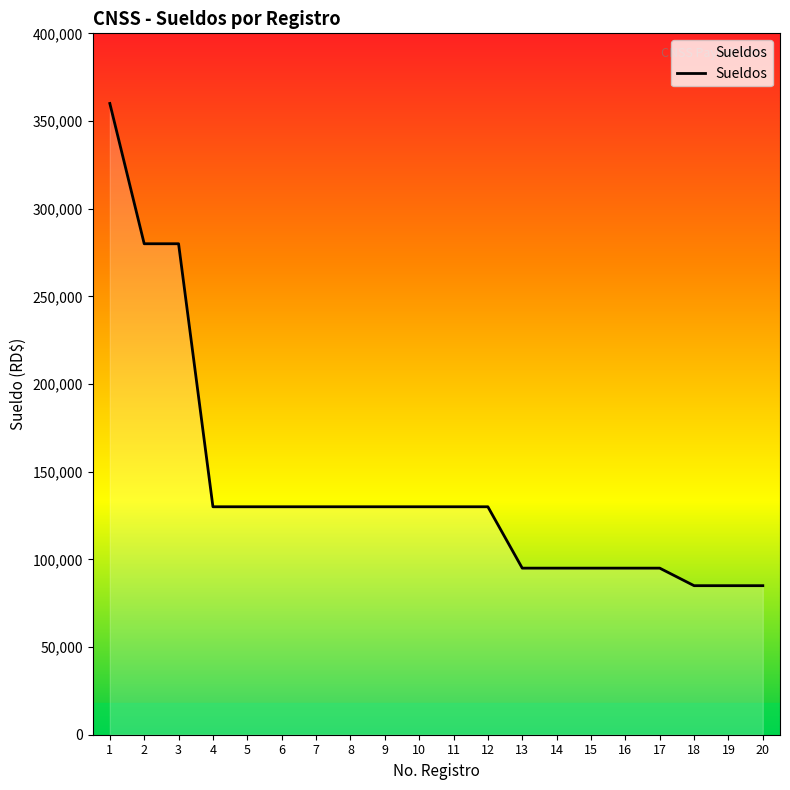

What is the ratio of the value at 3 to the value at 14?

2.9